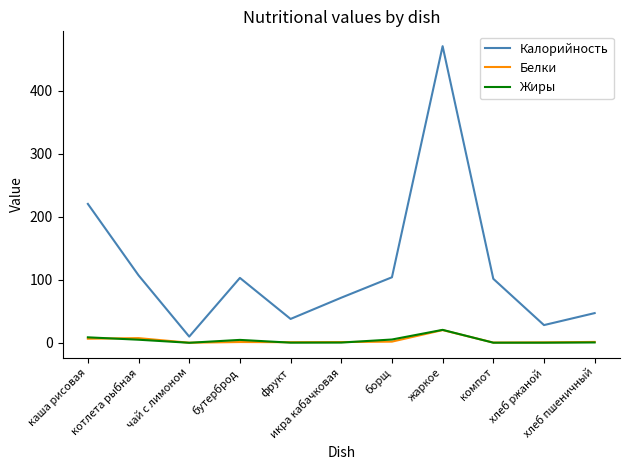

Which series has the largest range (max minus min)?

Калорийность